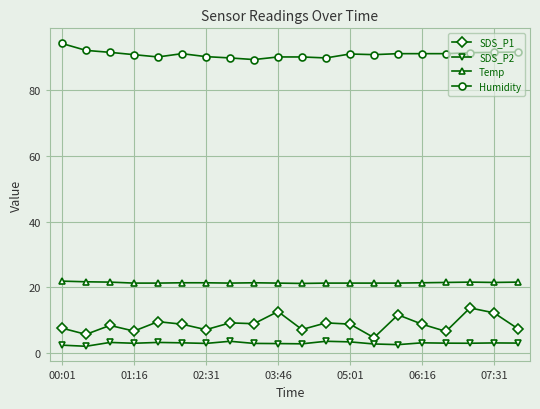

At how many categories does at least one series exceed 69?

20